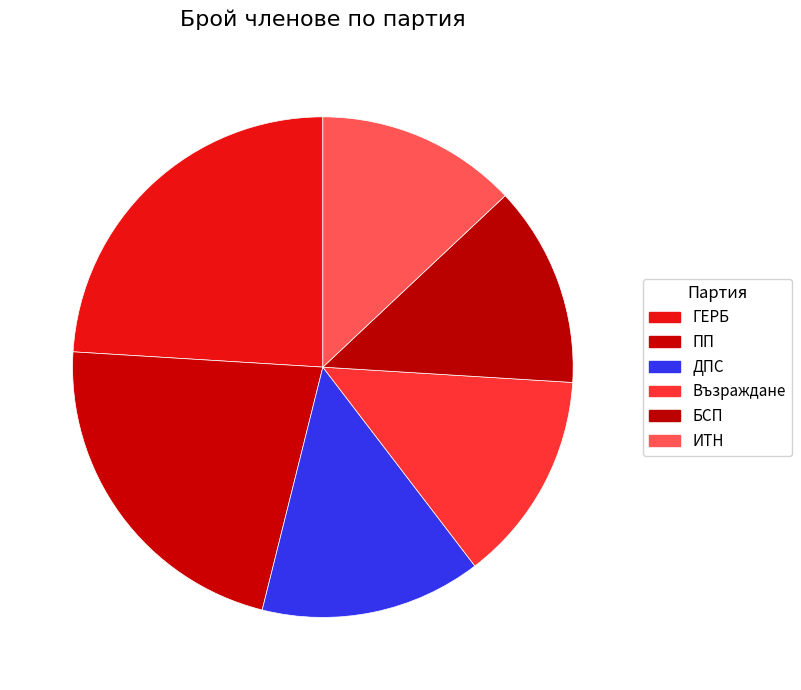

Approximately how many times larger is the value at БСП compared to ПП?

0.6